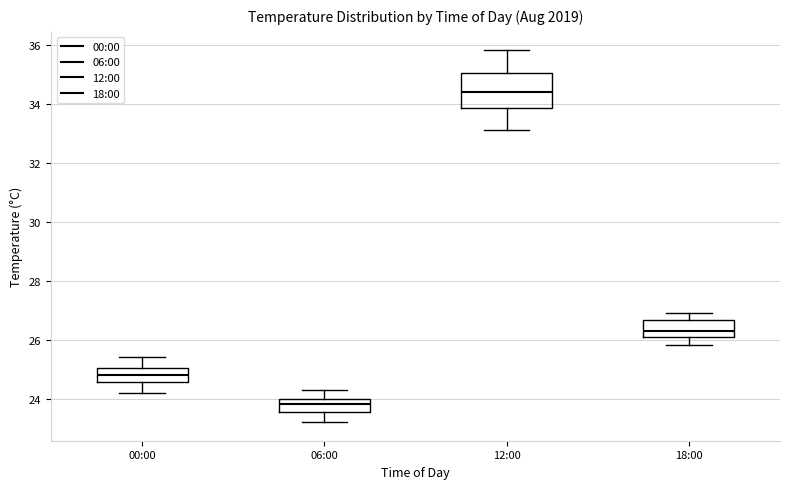

Which box has the lowest median line?

06:00